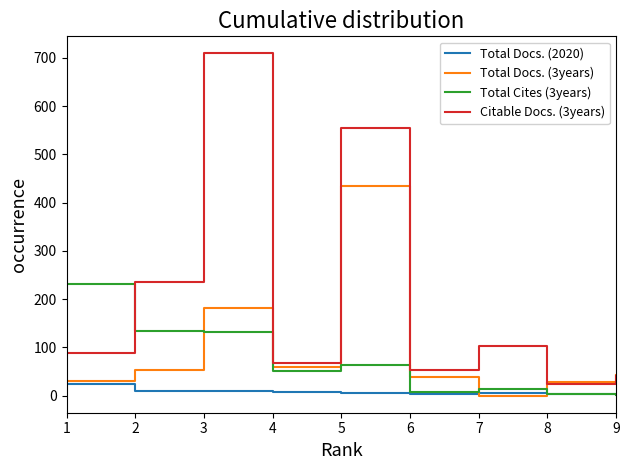

The value of Total Cites (3years) at 5 is 64. True or false?

True